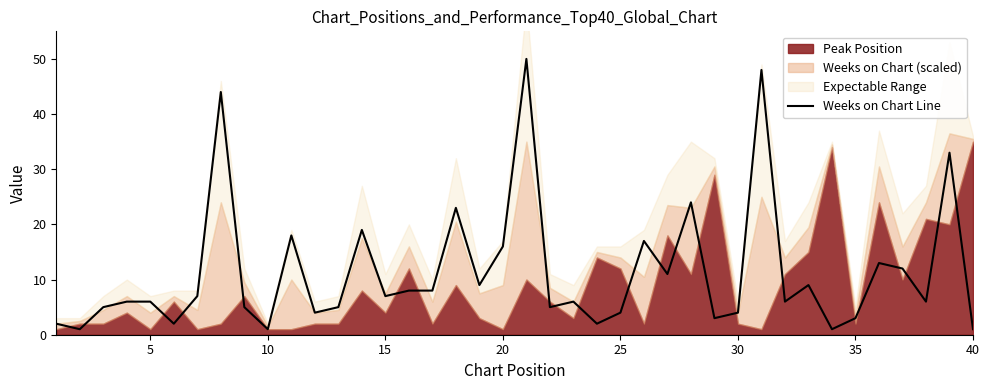

The Weeks on Chart Line series shows 11 at 15. True or false?

False